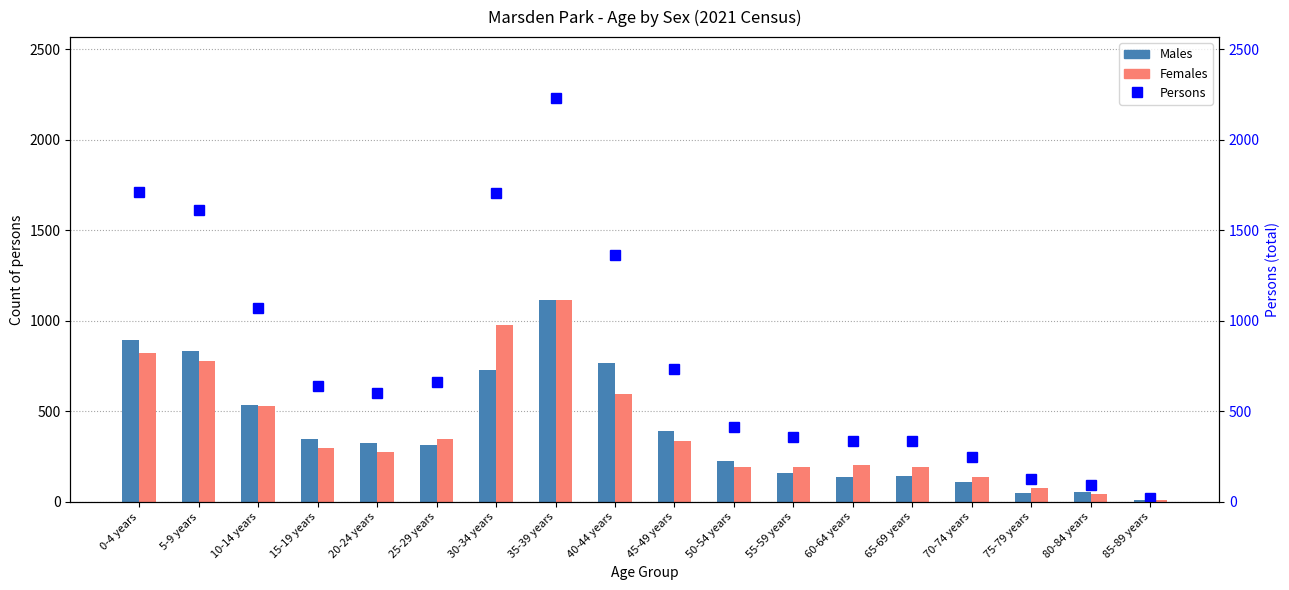

How many series are shown in this chart?

3